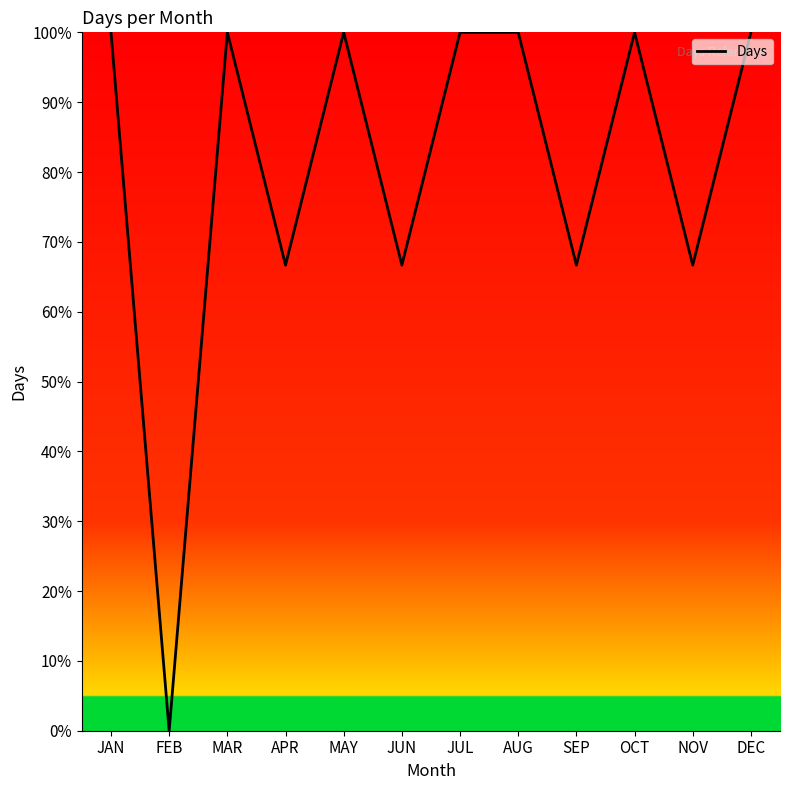

What is the difference between the maximum and minimum values?

100.0